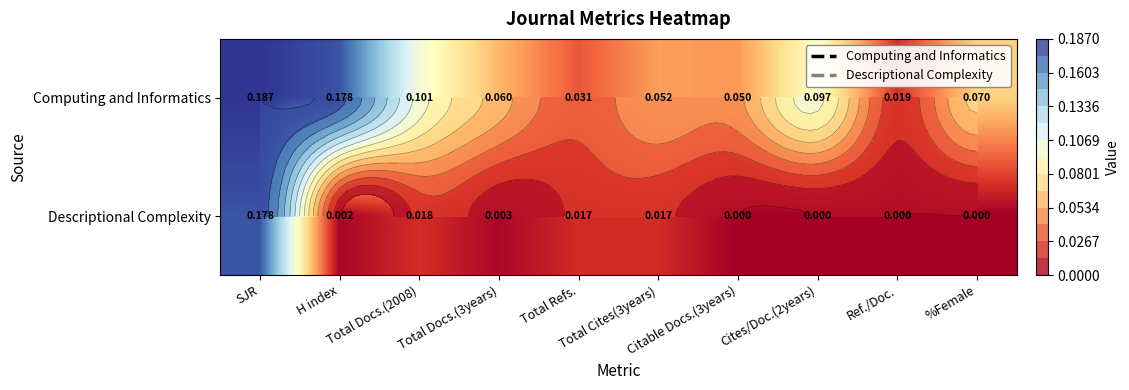

What is the average value of the Computing and Informatics series?

0.1